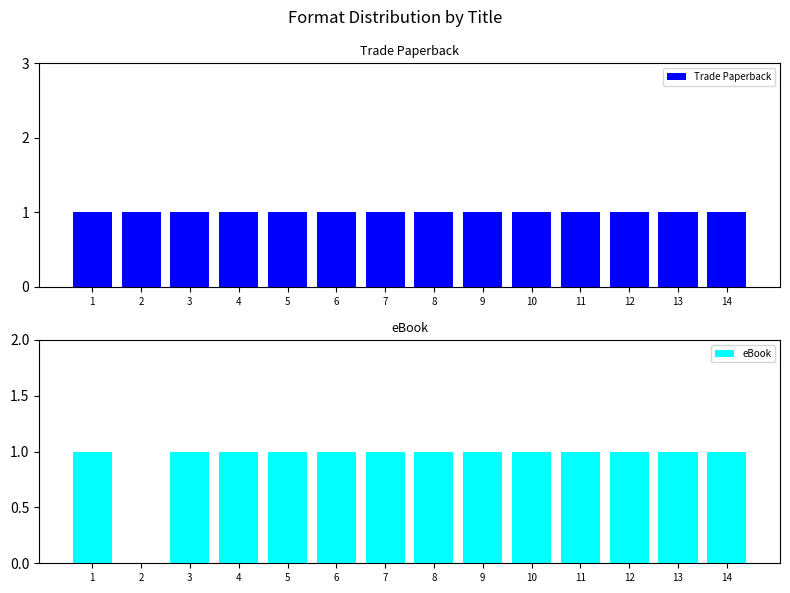

The eBook series shows 2 at 9. True or false?

False